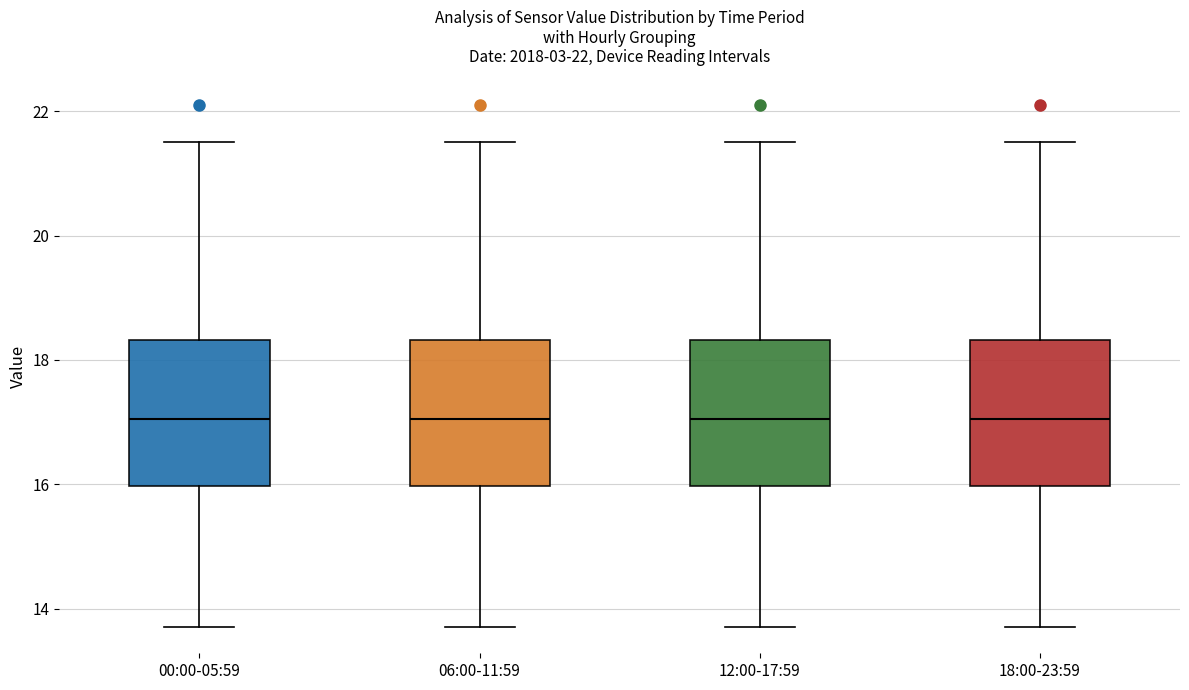

Reading left to right, transcribe this box plot: for each box, give where its median line is, the range the box spans, and where its two whiskers end, as read against the y-axis. The values are not printed on the chart, so give them approximately, as read against the axis.

00:00-05:59: median 17.0, box 16.0 to 18.4, whiskers 13.8 to 21.6
06:00-11:59: median 17.0, box 16.0 to 18.4, whiskers 13.8 to 21.6
12:00-17:59: median 17.0, box 16.0 to 18.4, whiskers 13.8 to 21.6
18:00-23:59: median 17.0, box 16.0 to 18.4, whiskers 13.8 to 21.6